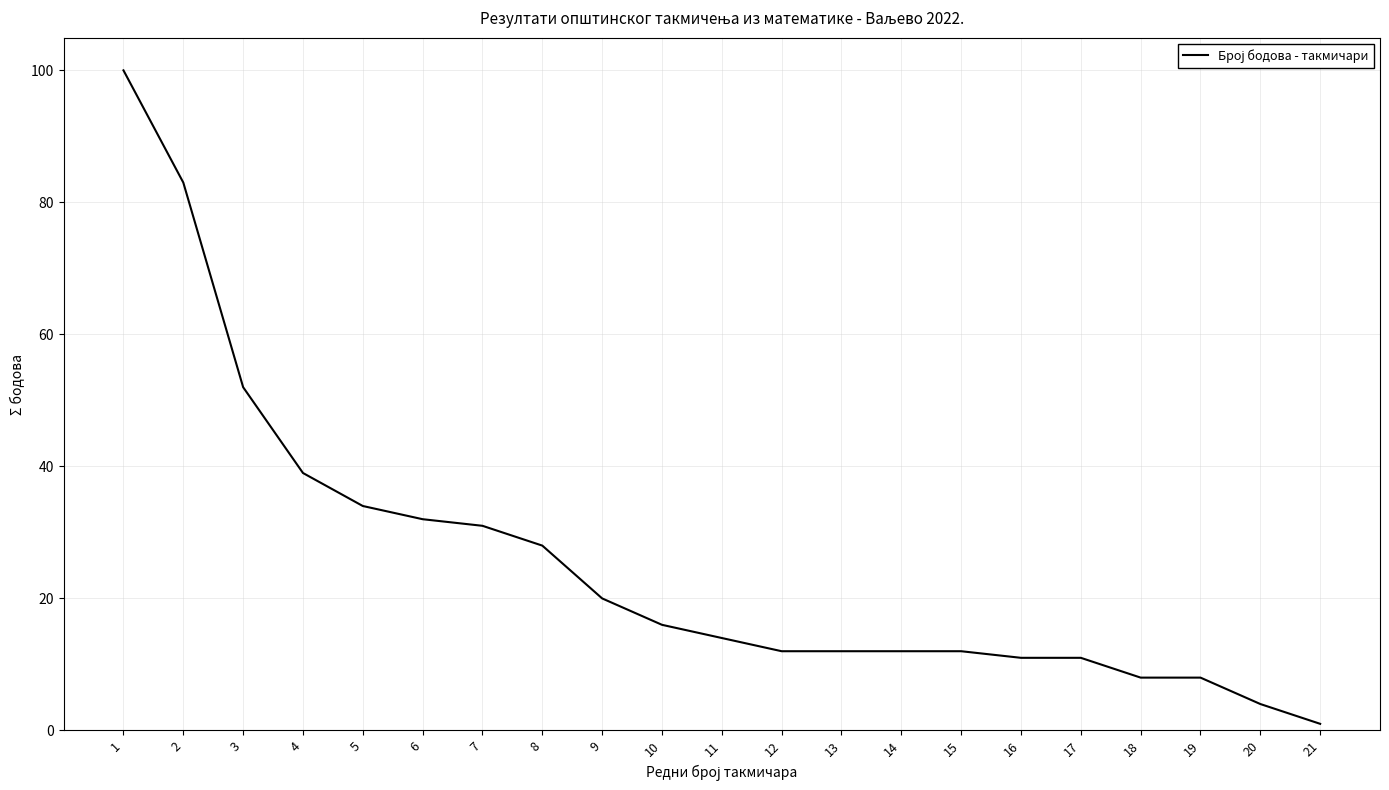

What is the change in value from 15 to 17?

-1